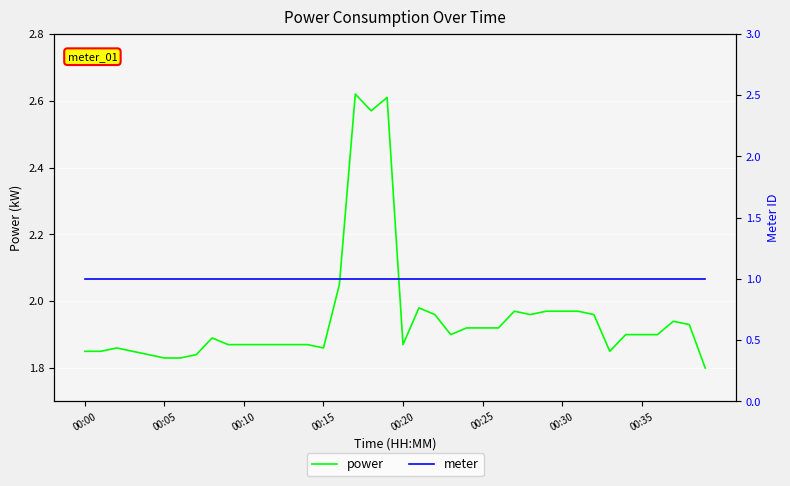

Reading left to right, what are all the values shown in this chart?

power: 1.9	1.9	1.9	1.9	1.8	1.8	1.8	1.8	1.9	1.9	1.9	1.9	1.9	1.9	1.9	1.9	2.0	2.6	2.6	2.6	1.9	2.0	2.0	1.9	1.9	1.9	1.9	2.0	2.0	2.0	2.0	2.0	2.0	1.9	1.9	1.9	1.9	1.9	1.9	1.8
meter: 1.0	1.0	1.0	1.0	1.0	1.0	1.0	1.0	1.0	1.0	1.0	1.0	1.0	1.0	1.0	1.0	1.0	1.0	1.0	1.0	1.0	1.0	1.0	1.0	1.0	1.0	1.0	1.0	1.0	1.0	1.0	1.0	1.0	1.0	1.0	1.0	1.0	1.0	1.0	1.0